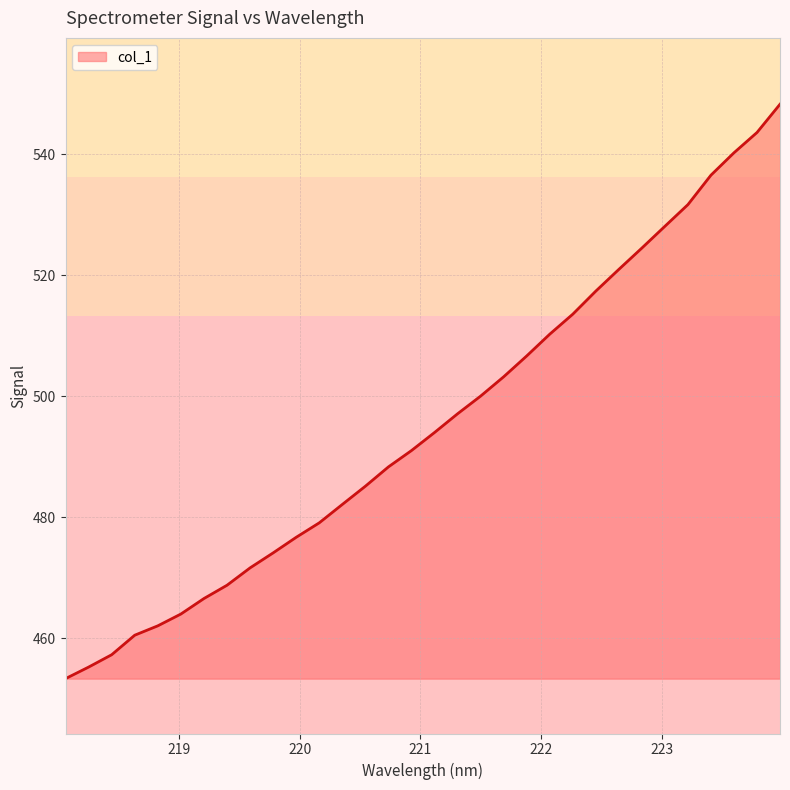

True or false: there are more than 1 points higher than both neighbors.

False